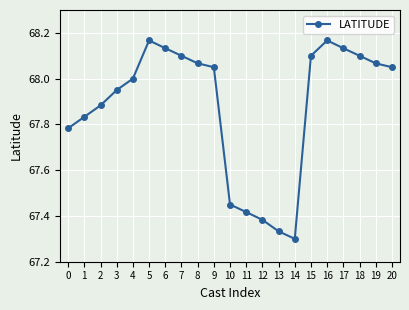

At which category does the chart reach its minimum across all series?

14